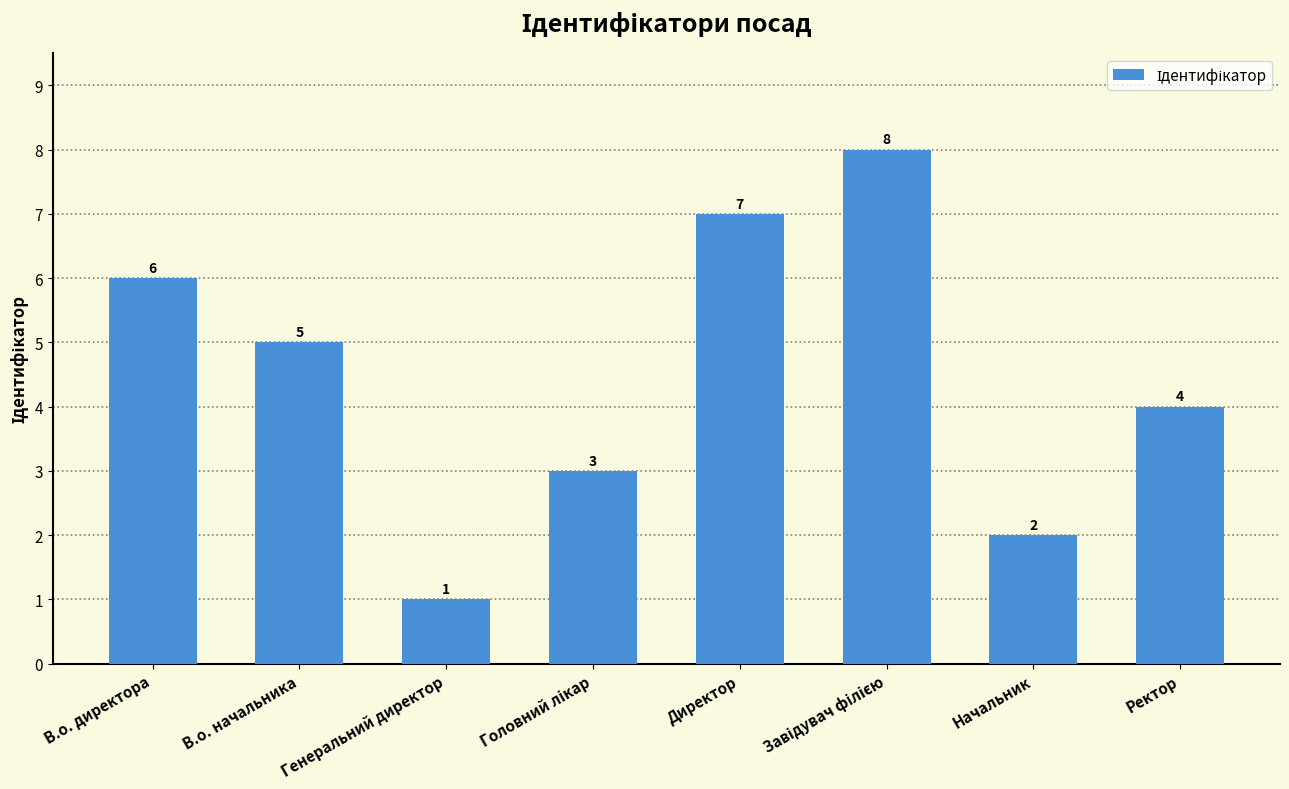

What is the smallest value displayed?

1